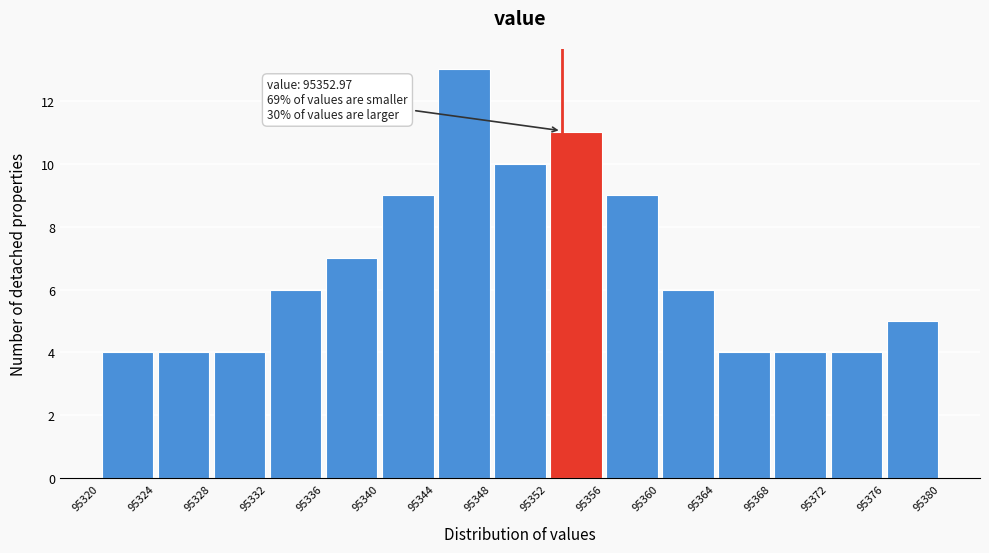

Over which range of the x-axis is the bar tallest?

95344 to 95348